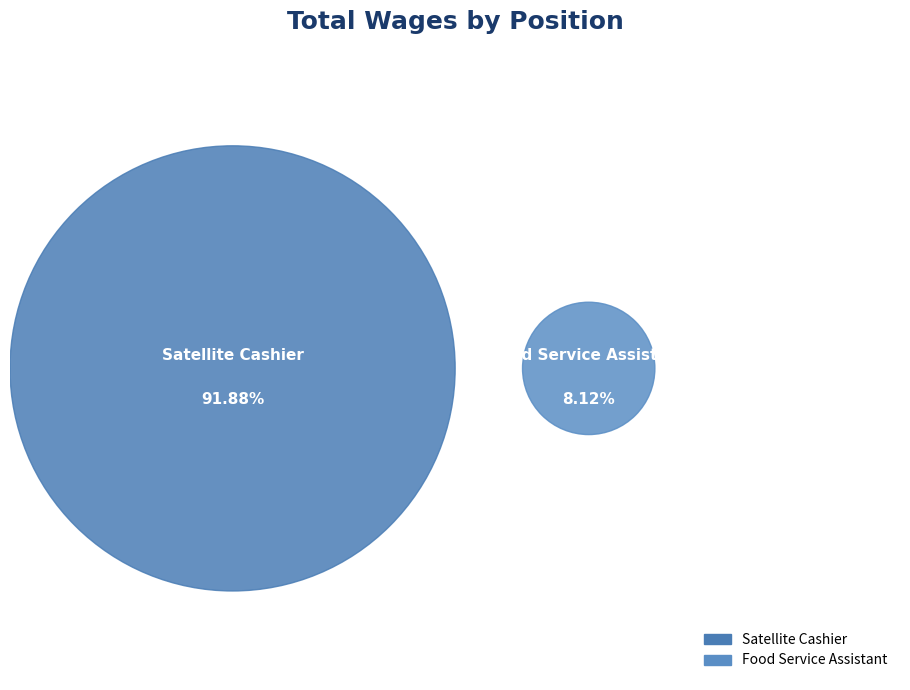

To the nearest percent, what portion does Satellite Cashier represent?

92%